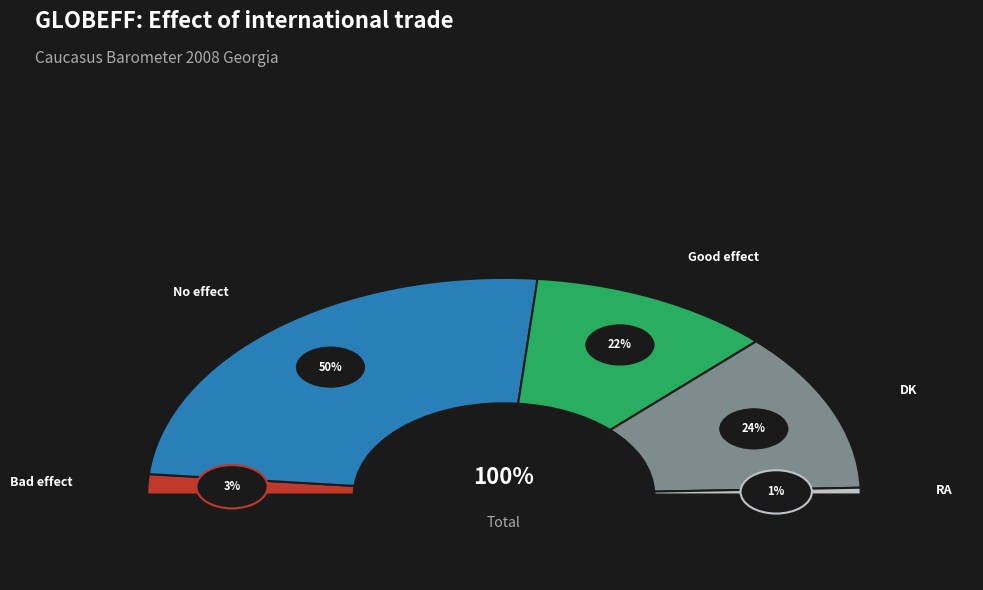

What is the smallest slice in the pie chart?

RA